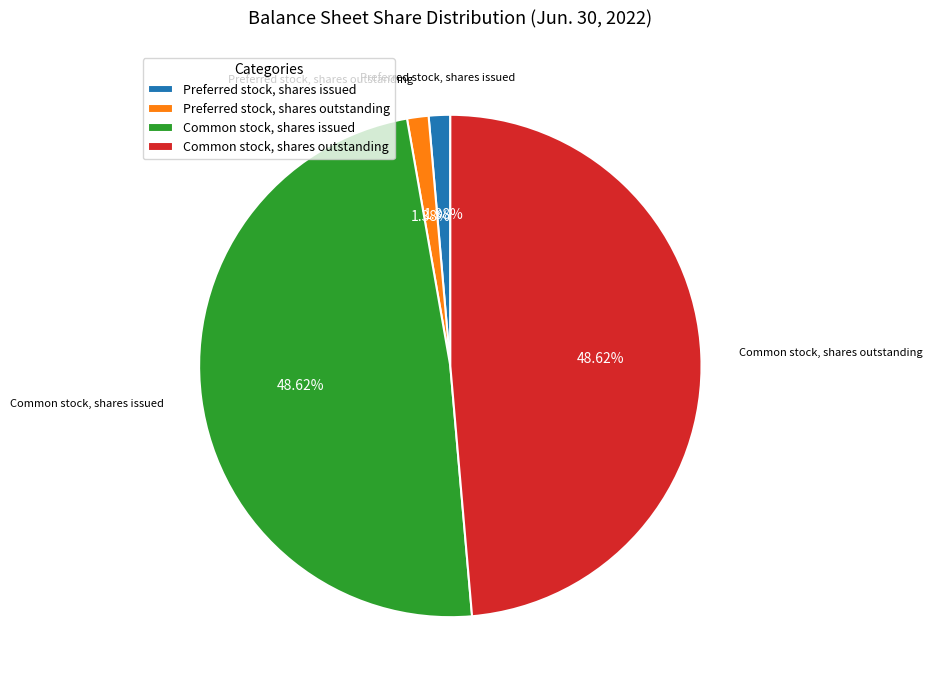

What percentage do Common stock, shares issued and Common stock, shares outstanding together represent?

97.2%